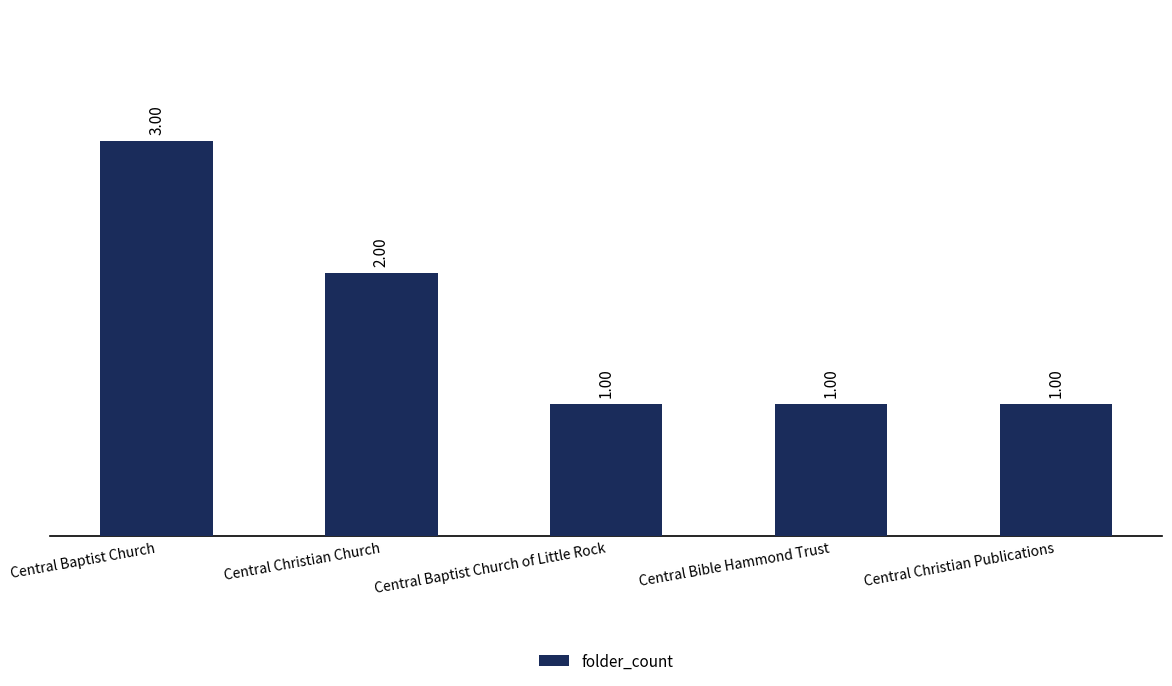

The value at Central Christian Church is 2. True or false?

True